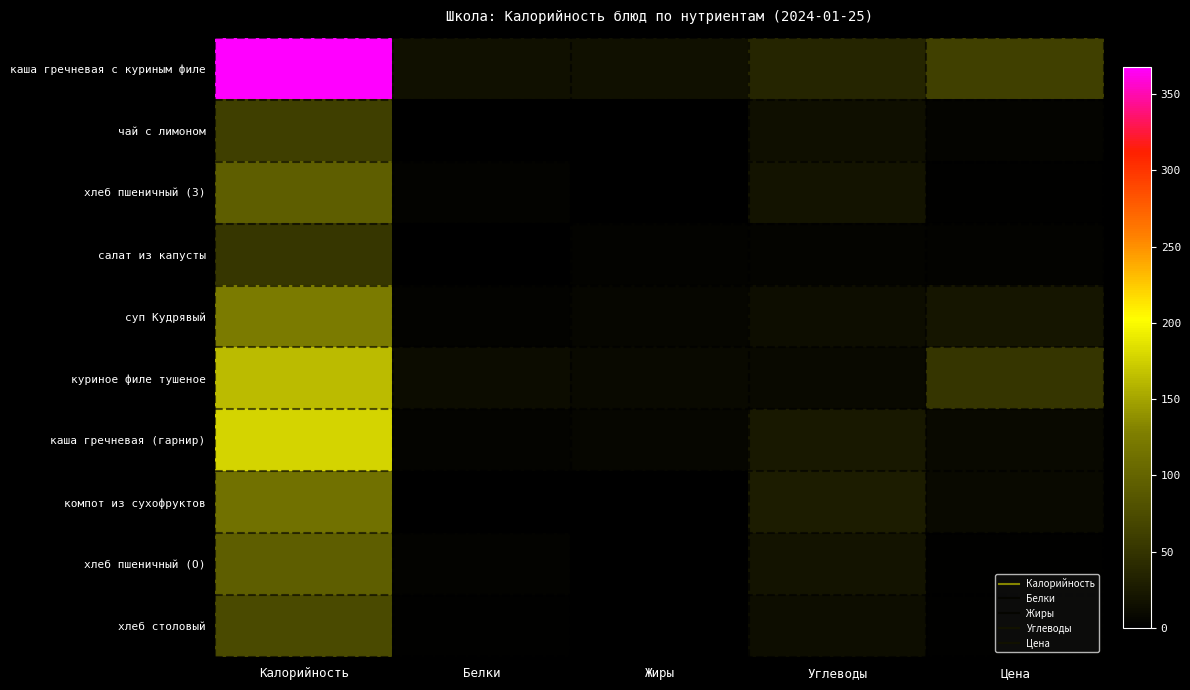

Reading left to right, extract all data points from this chart.

каша гречневая с куриным филе: Калорийность=367.7	Белки=16.8	Жиры=16.9	Углеводы=36.3	Цена=61.9
чай с лимоном: Калорийность=61.6	Белки=0.1	Жиры=0.0	Углеводы=15.3	Цена=4.8
хлеб пшеничный (З): Калорийность=94.0	Белки=3.0	Жиры=0.3	Углеводы=19.7	Цена=2.3
салат из капусты: Калорийность=52.4	Белки=0.8	Жиры=3.0	Углеводы=5.4	Цена=3.7
суп Кудрявый: Калорийность=124.3	Белки=3.8	Жиры=6.3	Углеводы=13.2	Цена=21.5
куриное филе тушеное: Калорийность=163.2	Белки=11.6	Жиры=8.8	Углеводы=9.7	Цена=51.3
каша гречневая (гарнир): Калорийность=176.7	Белки=4.7	Жиры=7.0	Углеводы=23.1	Цена=8.9
компот из сухофруктов: Калорийность=113.8	Белки=0.6	Жиры=0.0	Углеводы=27.9	Цена=8.9
хлеб пшеничный (О): Калорийность=94.0	Белки=3.0	Жиры=0.3	Углеводы=19.7	Цена=2.3
хлеб столовый: Калорийность=72.4	Белки=2.6	Жиры=0.5	Углеводы=13.6	Цена=1.9